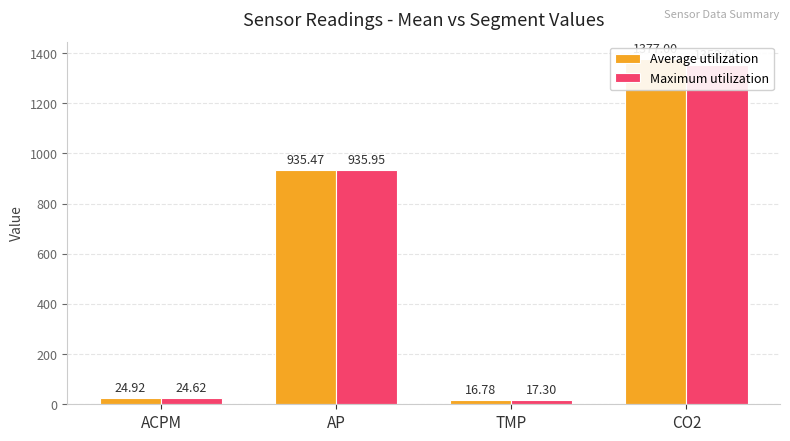

What is the total value across all series at TMP?

34.1